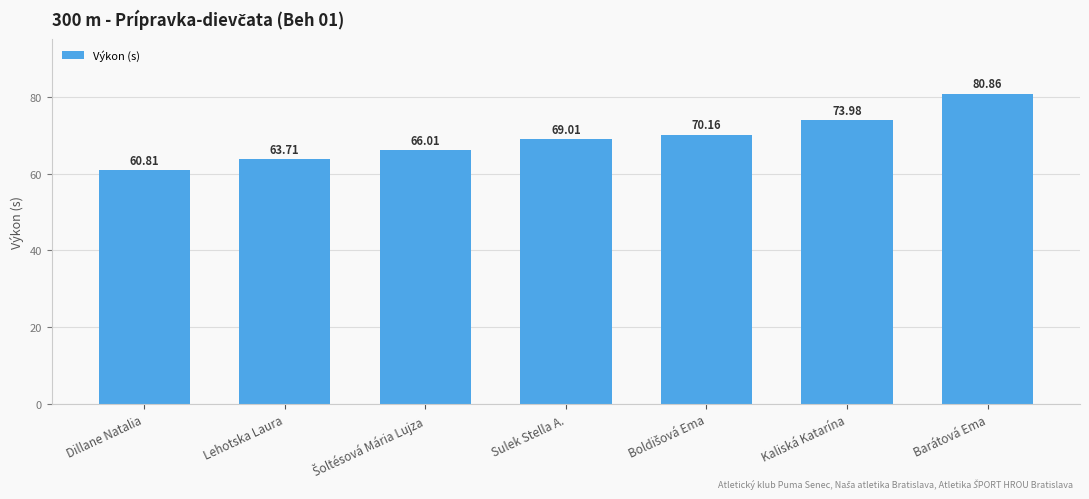

What is the sum of the values at Barátová Ema and Sulek Stella A.?

149.9